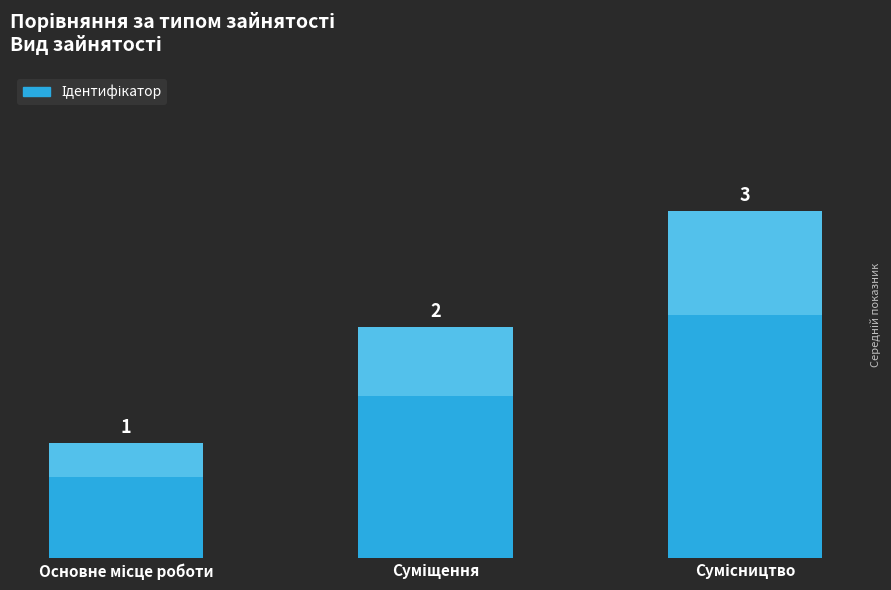

What is the value of the 2nd bar from the left?

2